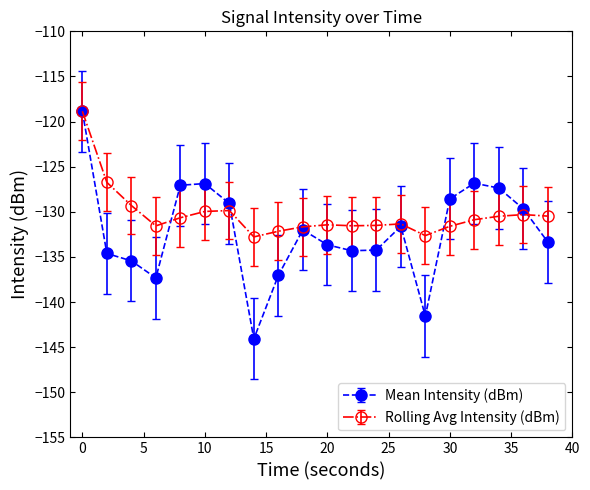

List the series in order of their overall mean, lowest first.

Mean Intensity (dBm), Rolling Avg Intensity (dBm)